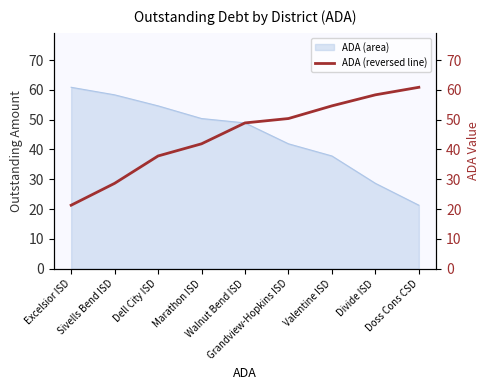

What is the value of the 9th point from the left?

60.9